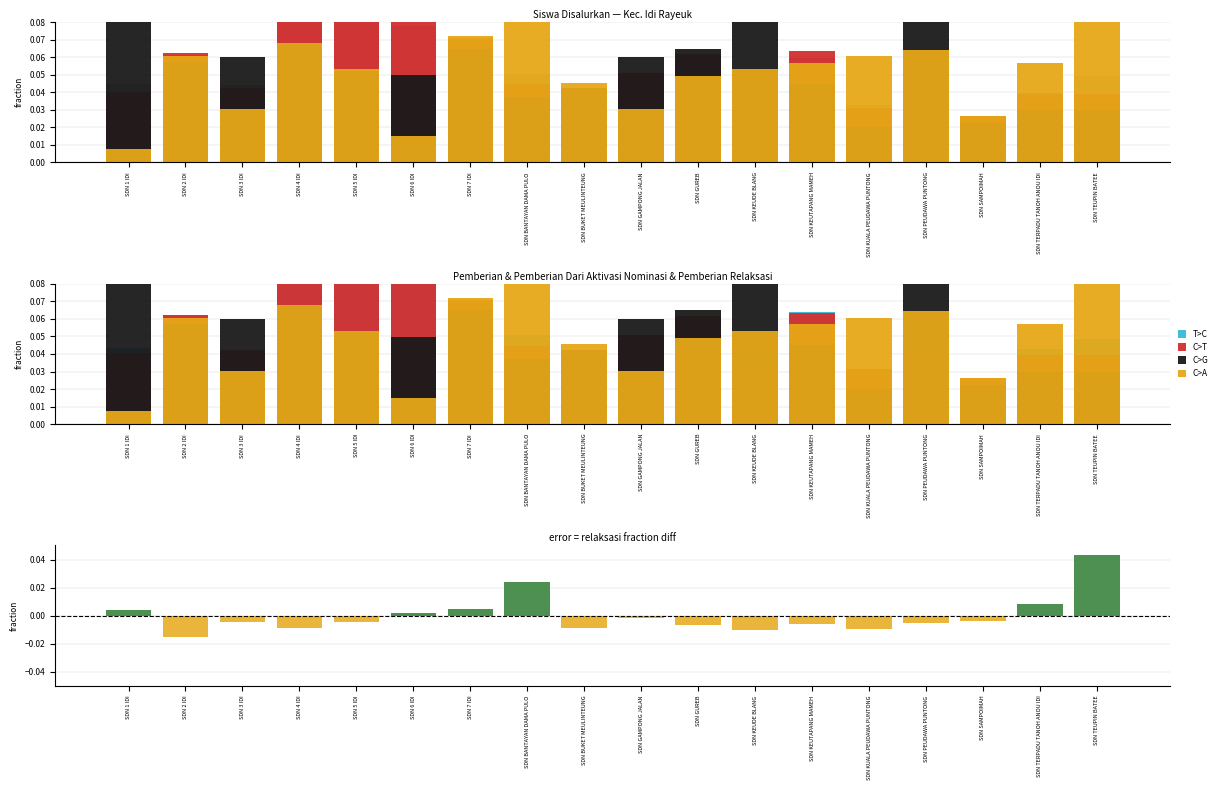

What is the sum of the C>A values at SDN 2 IDI and SDN 3 IDI?

0.1